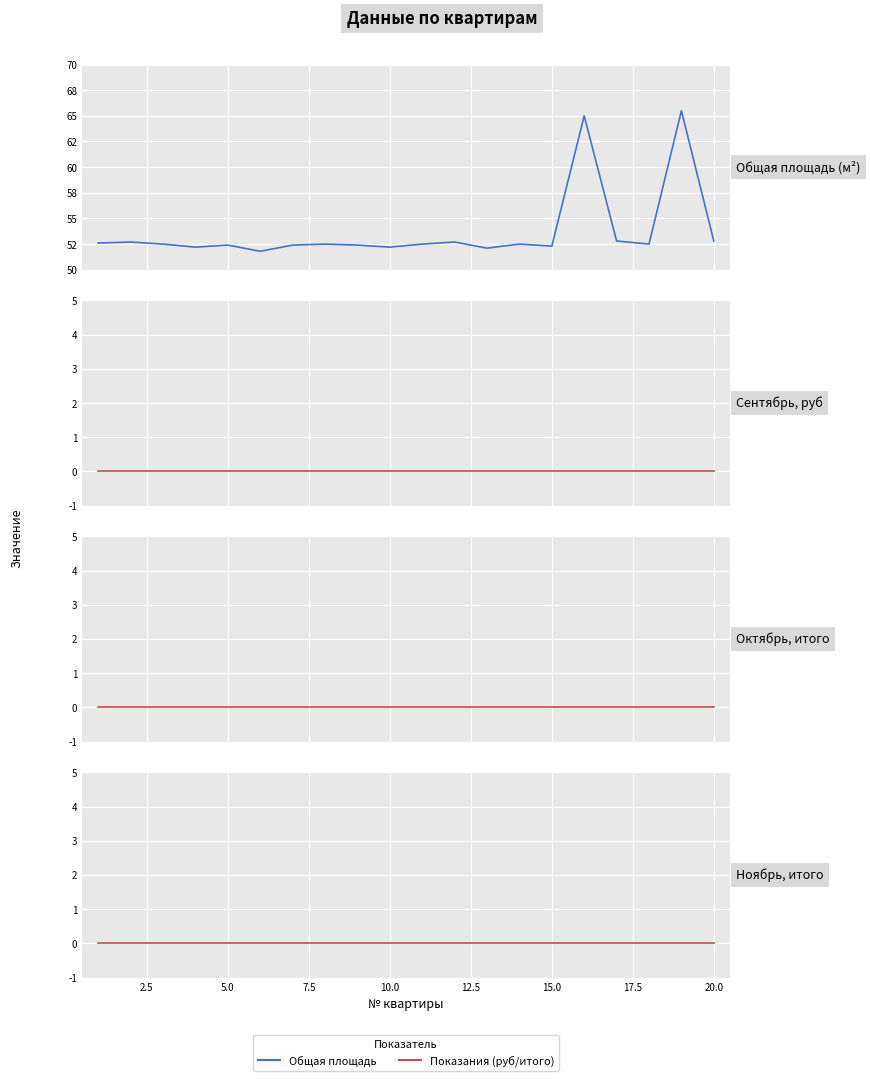

At 12.5, list the series in order from largest to smallest.

Общая площадь, сентябрь (руб), октябрь (итого), ноябрь (итого)